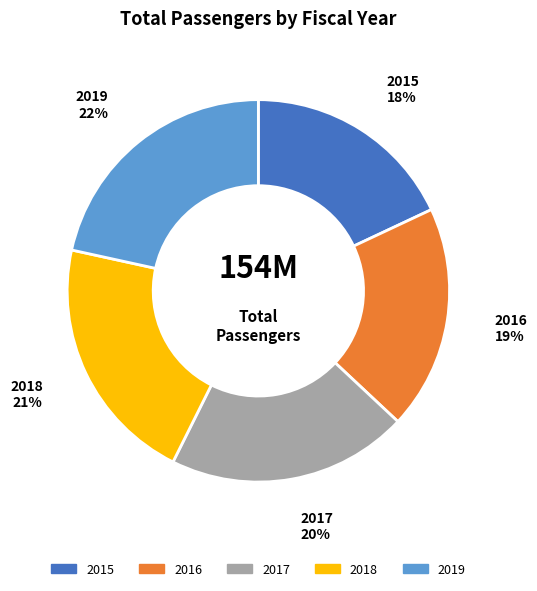

Rank the categories by value from lowest to highest.

2015, 2016, 2017, 2018, 2019